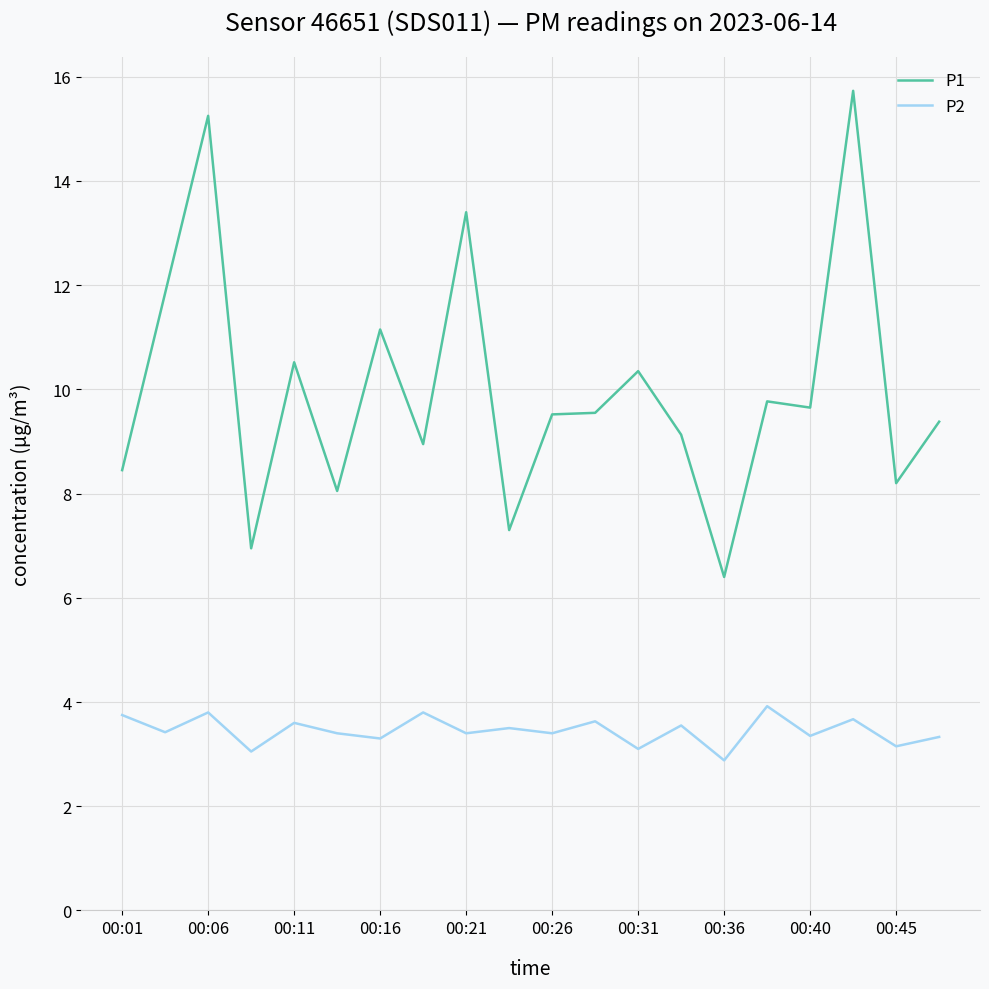

How many categories are shown in the chart?

20